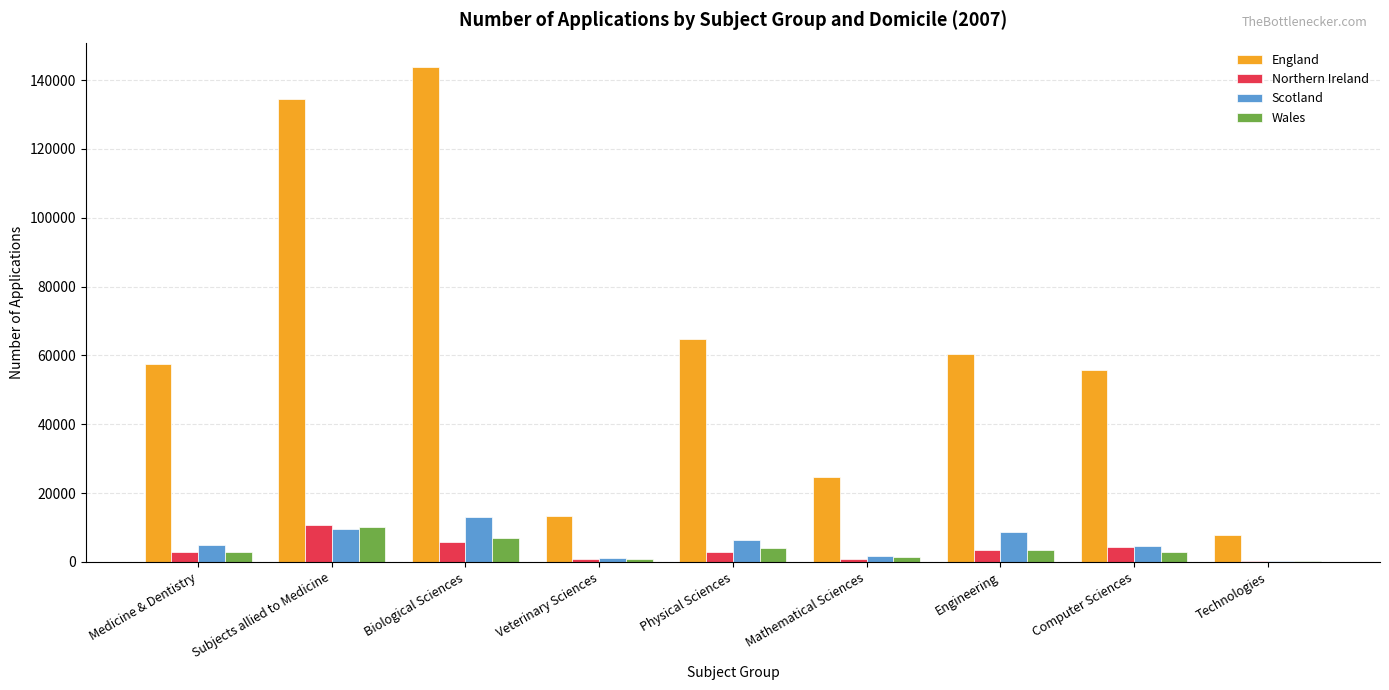

At which category does the chart reach its peak across all series?

Biological Sciences